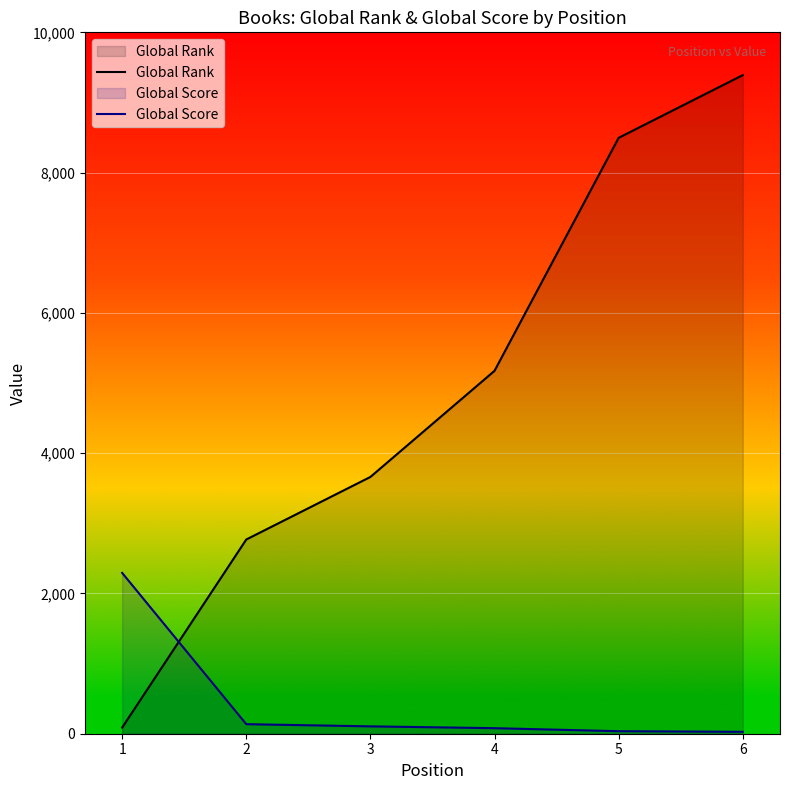

At 5, list the series in order from smallest to largest.

Global Score, Global Rank